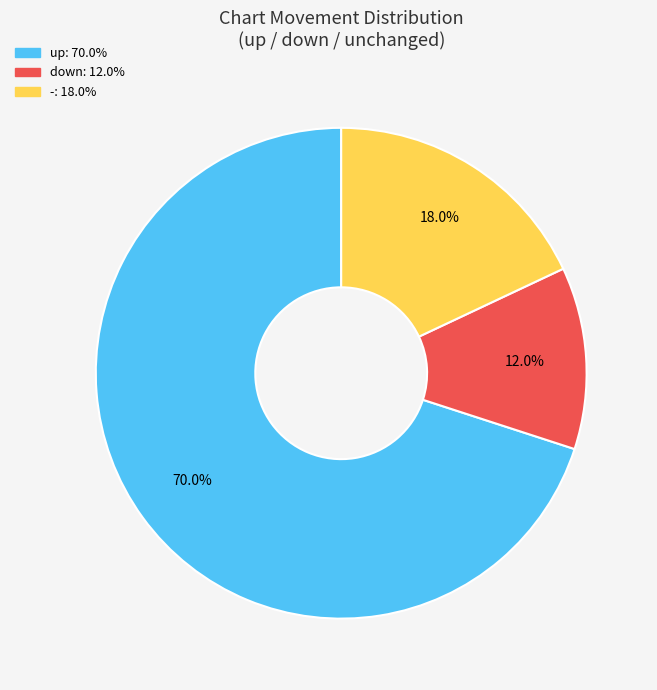

What percentage is the down slice, to the nearest percent?

12%